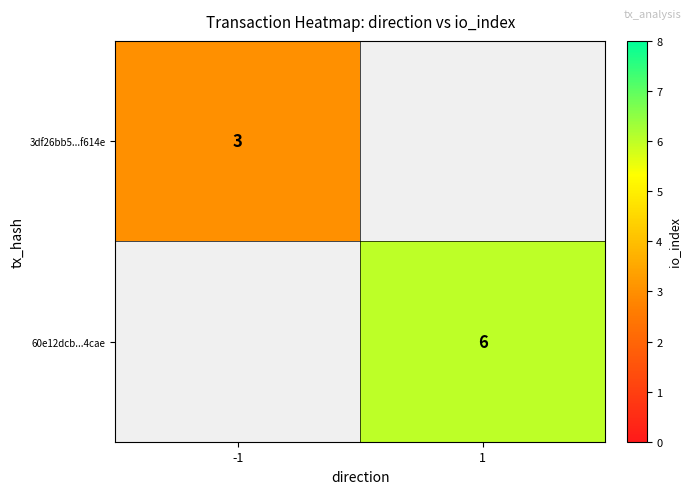

True or false: 3df26bb5...f614e has a value of 1 at -1.

False